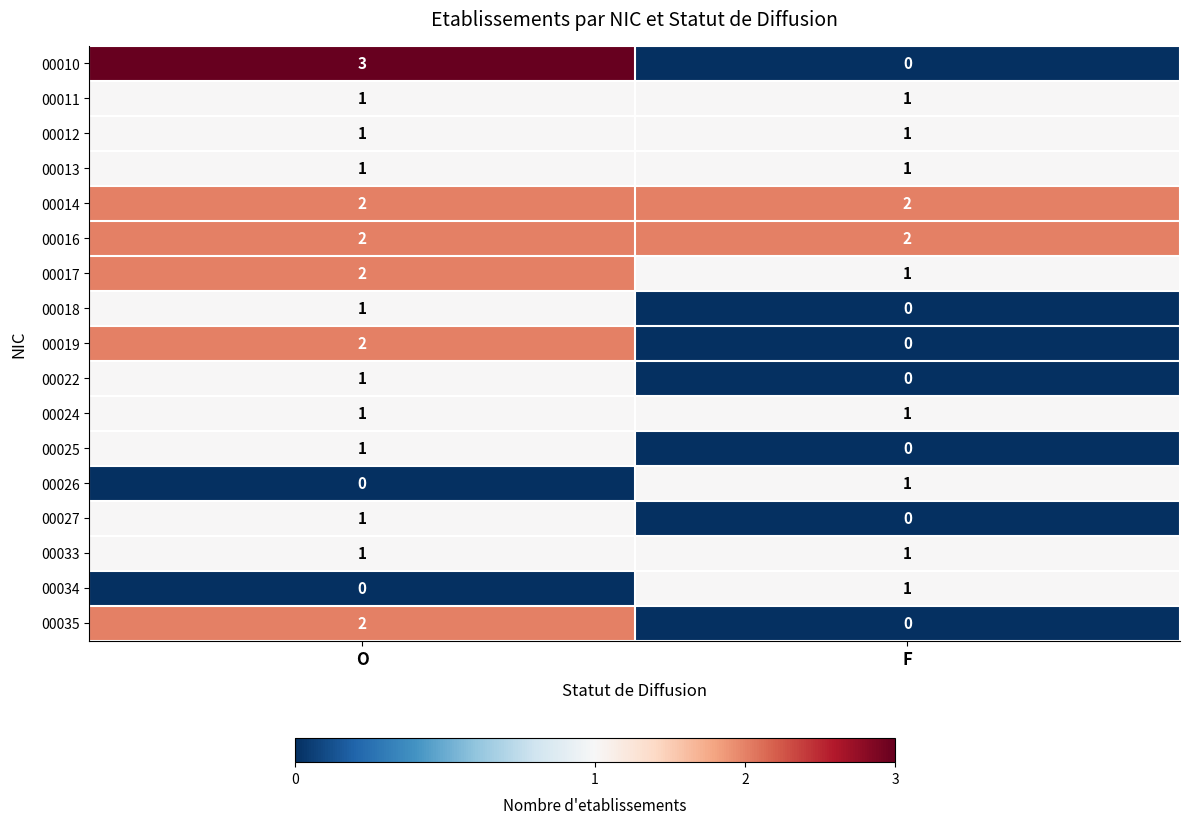

At which label does 00035 reach its minimum?

F